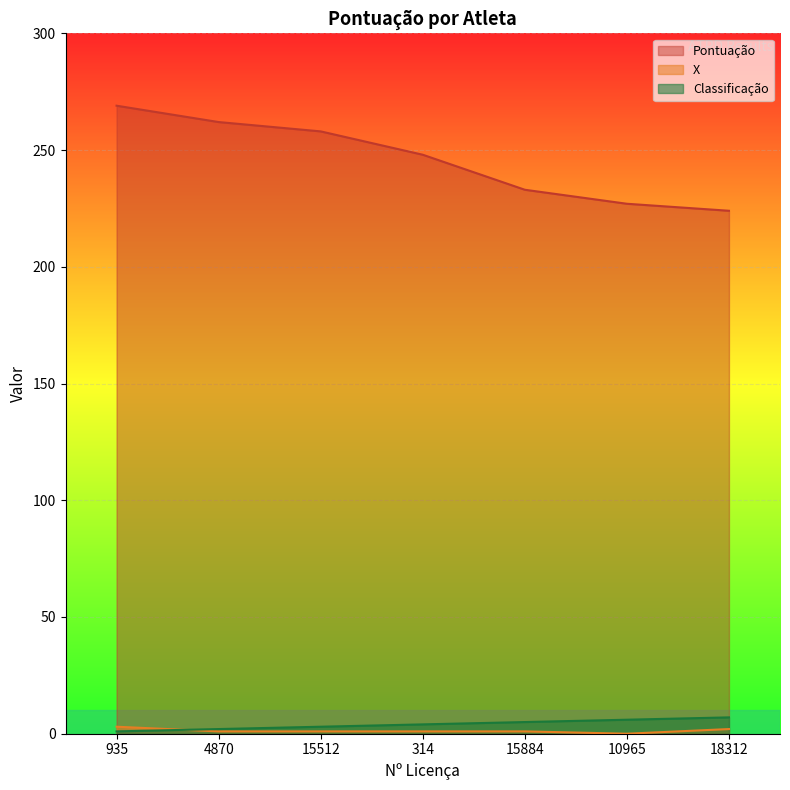

List the labels in order of Classificação value, largest first.

18312, 10965, 15884, 314, 15512, 4870, 935